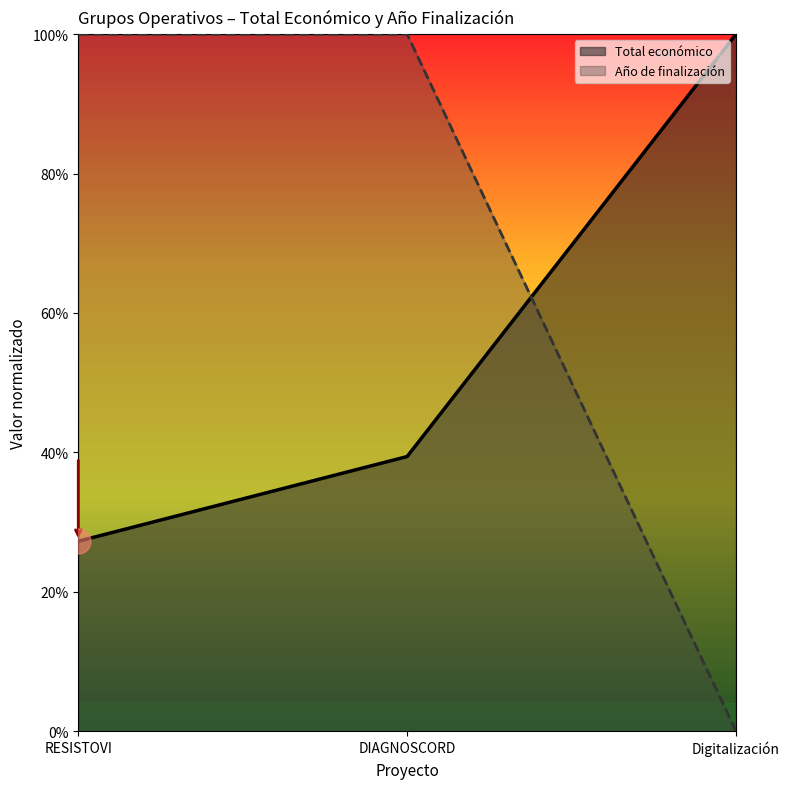

Reading left to right, list all the values displayed in this chart.

0.3	0.4	1.0